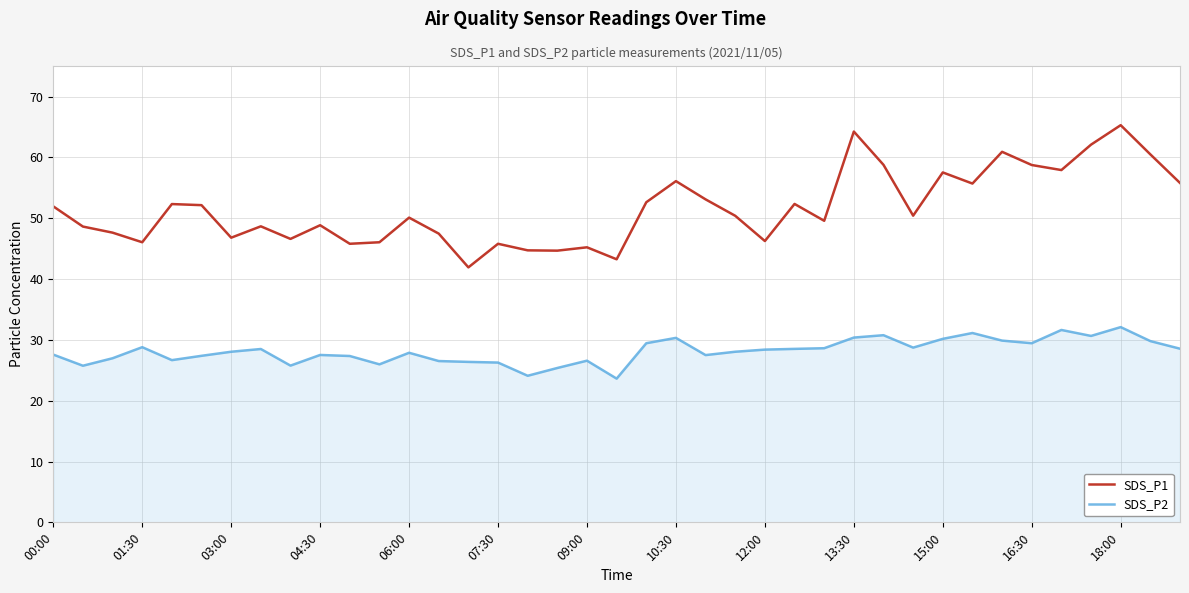

What is the maximum value for SDS_P2?

32.1